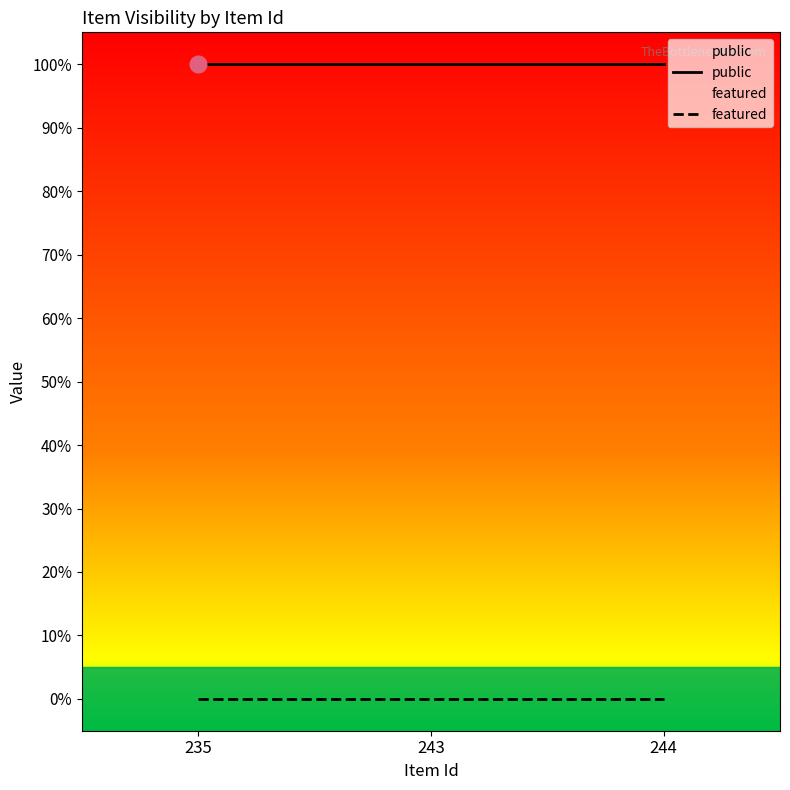

List the series in order of their overall mean, lowest first.

featured, public